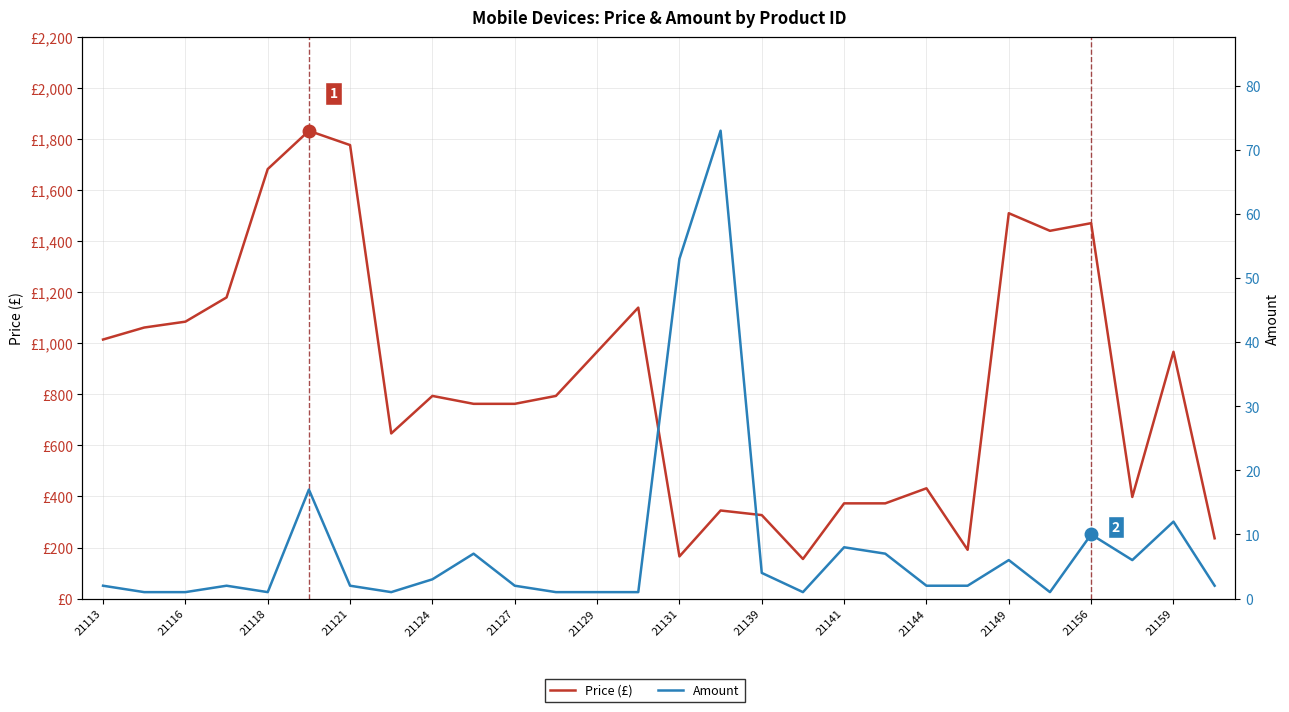

The value of Amount at 21131 is 15. True or false?

False